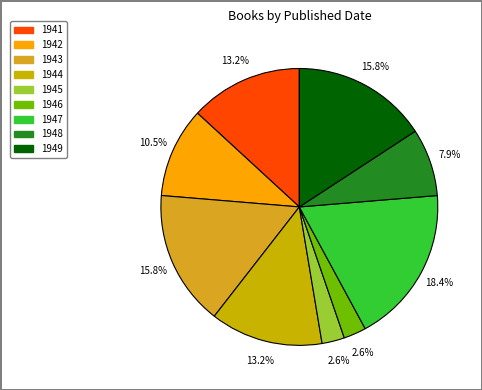

How many slices are in this pie chart?

9